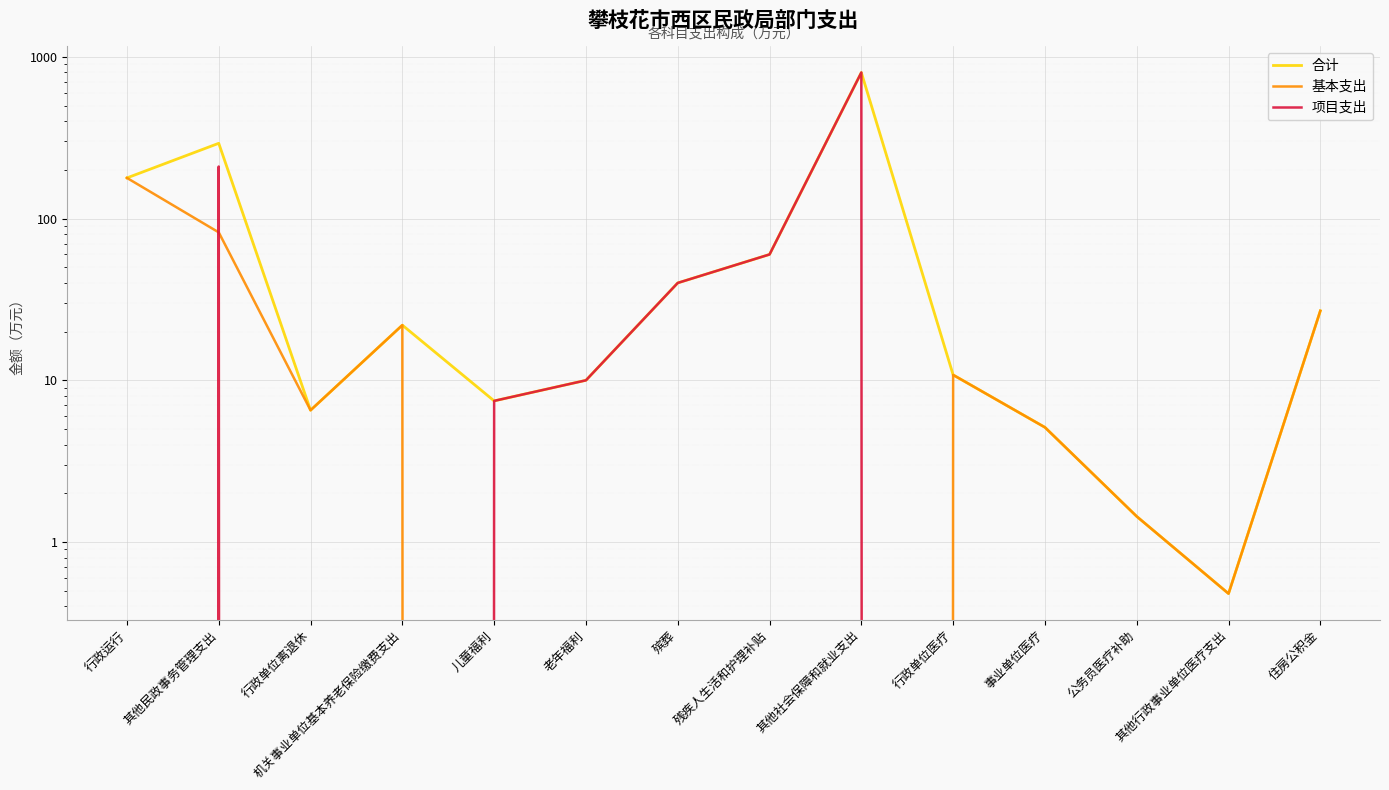

At which label does 合计 first exceed 21?

行政运行